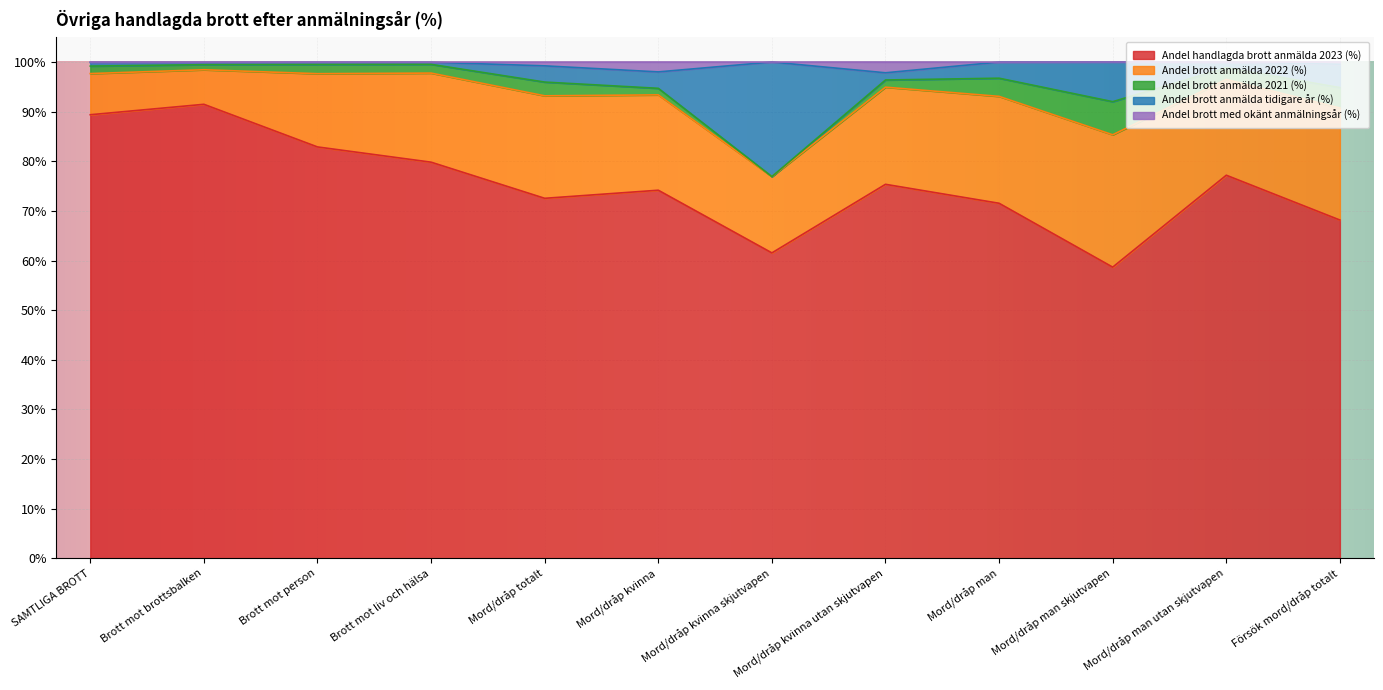

What is the label of the 11th point from the right?

Brott mot brottsbalken